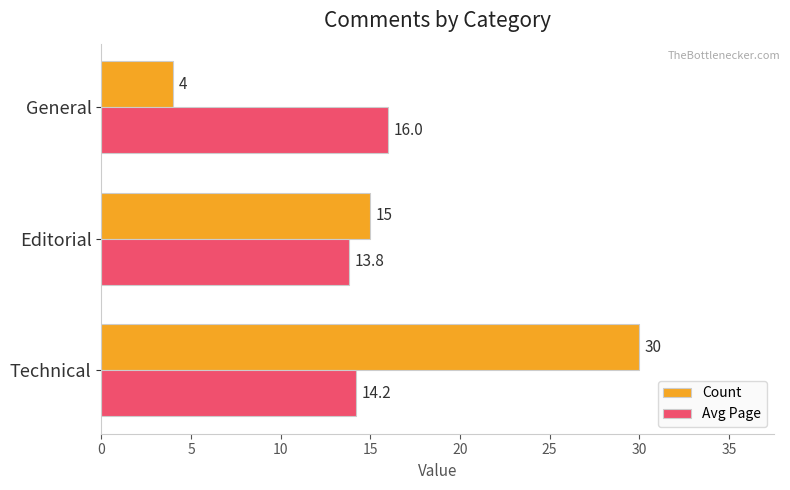

At which category is the sum across all series the highest?

Technical